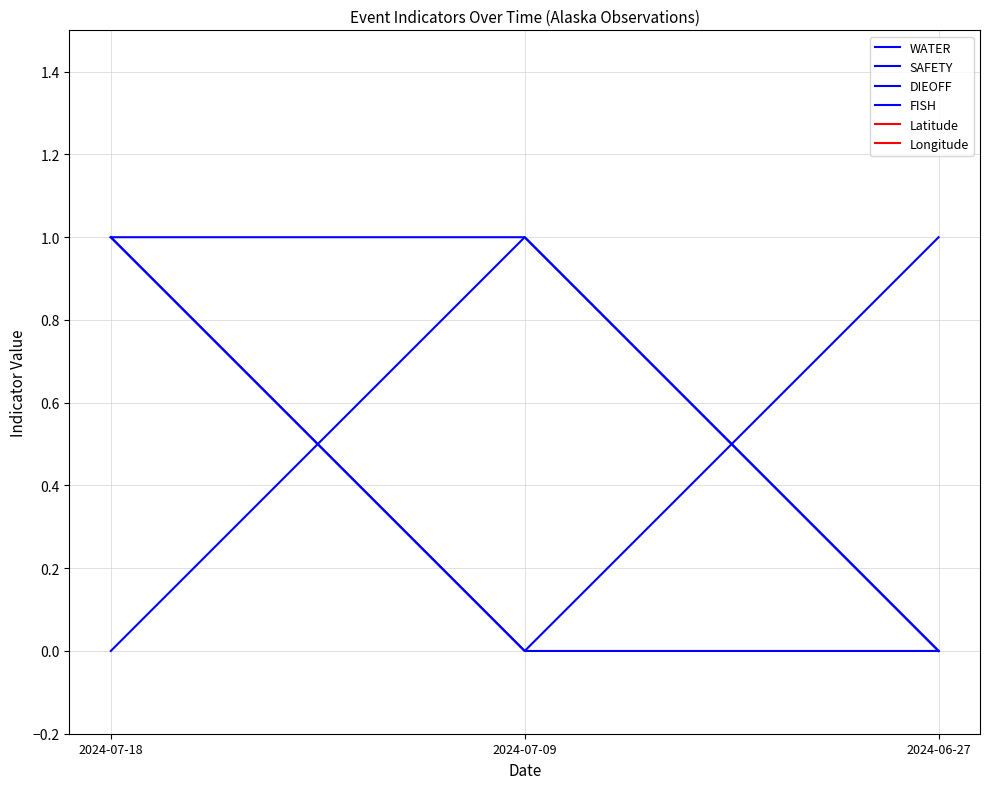

What is the label of the 1st point from the right?

2024-06-27